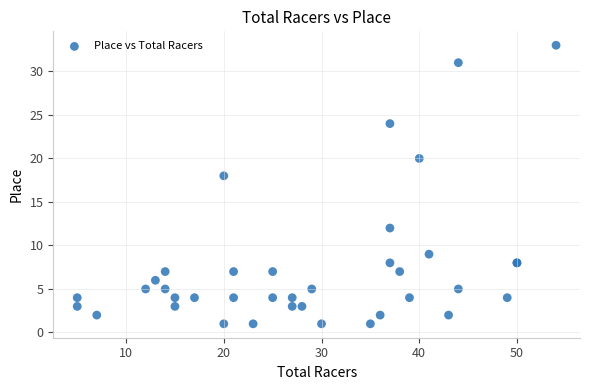

What Y value in the scatter plot is closest to 17?

18